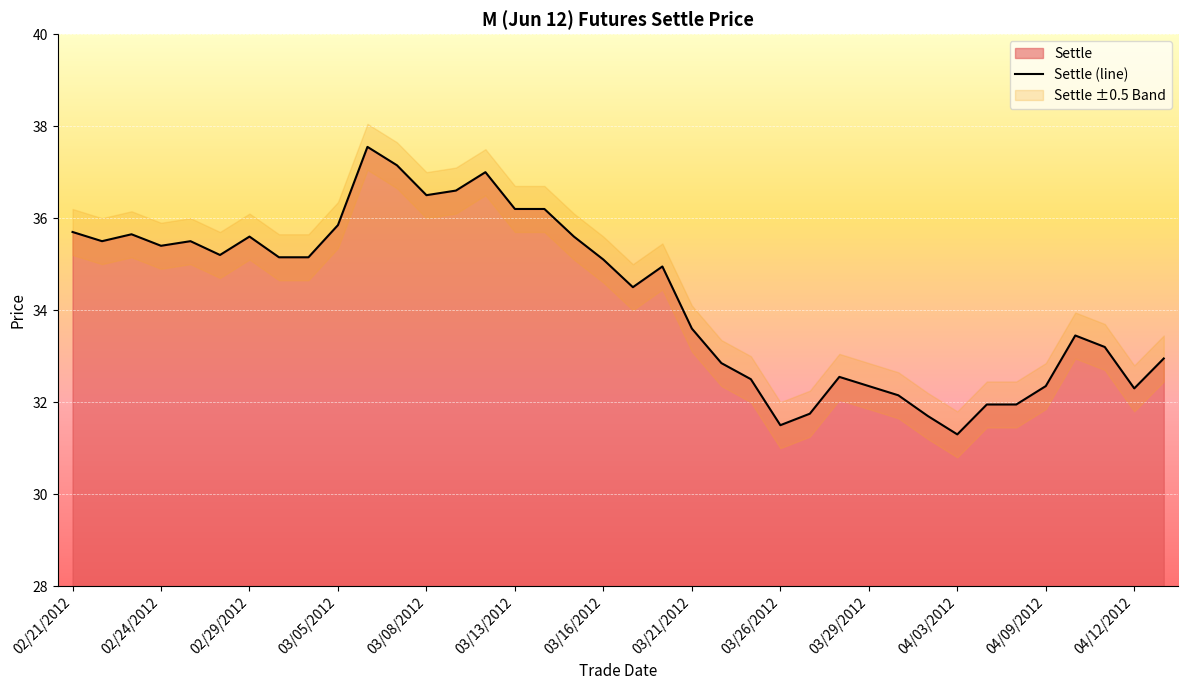

What is the difference between the maximum and minimum values?

6.2